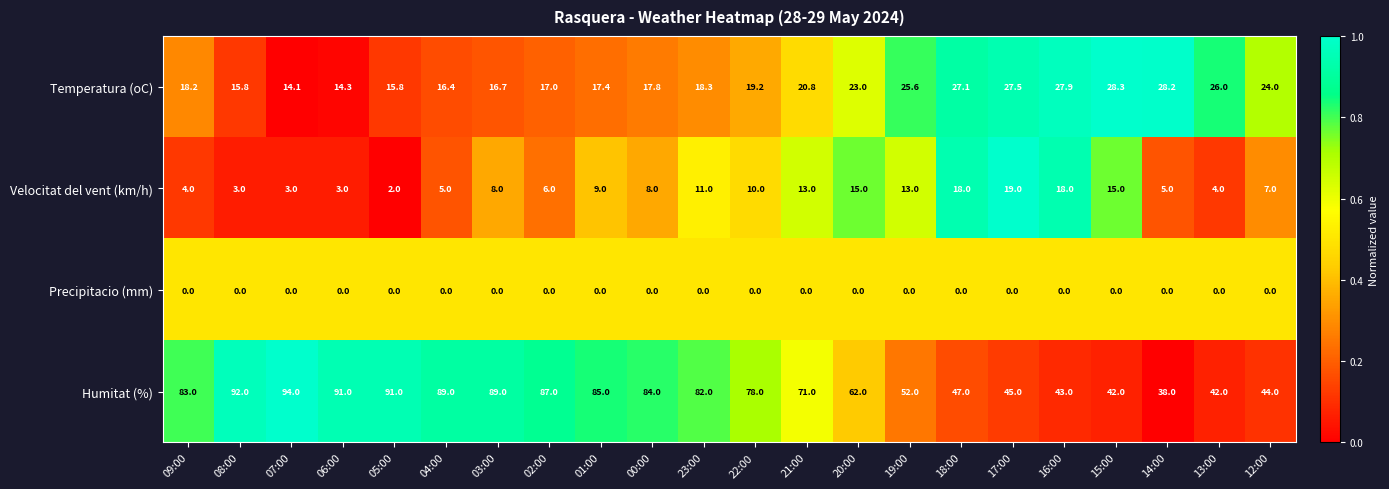

At which category does the chart reach its peak across all series?

07:00